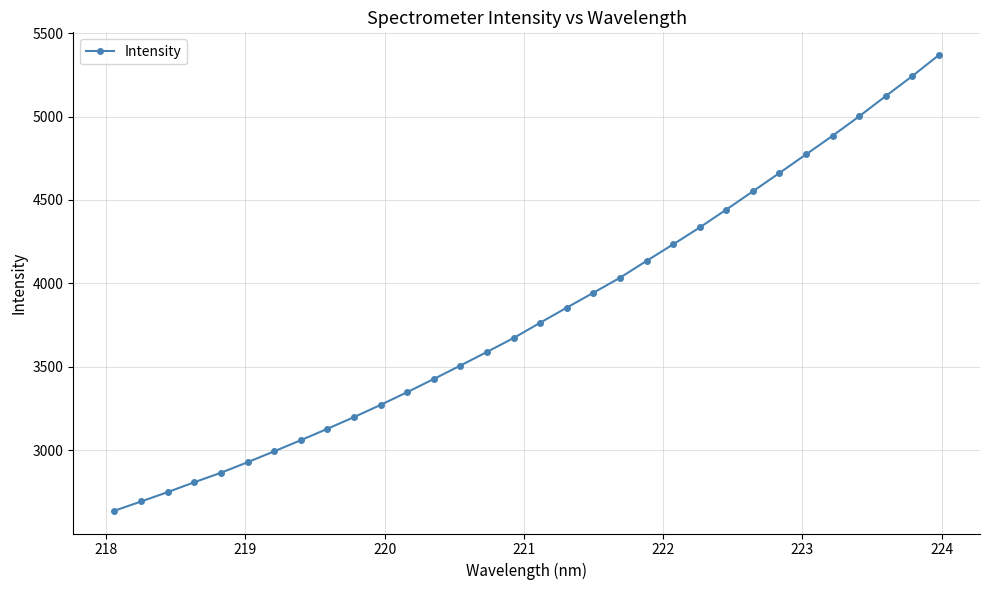

True or false: the data has more than 2 interior local peaks.

False